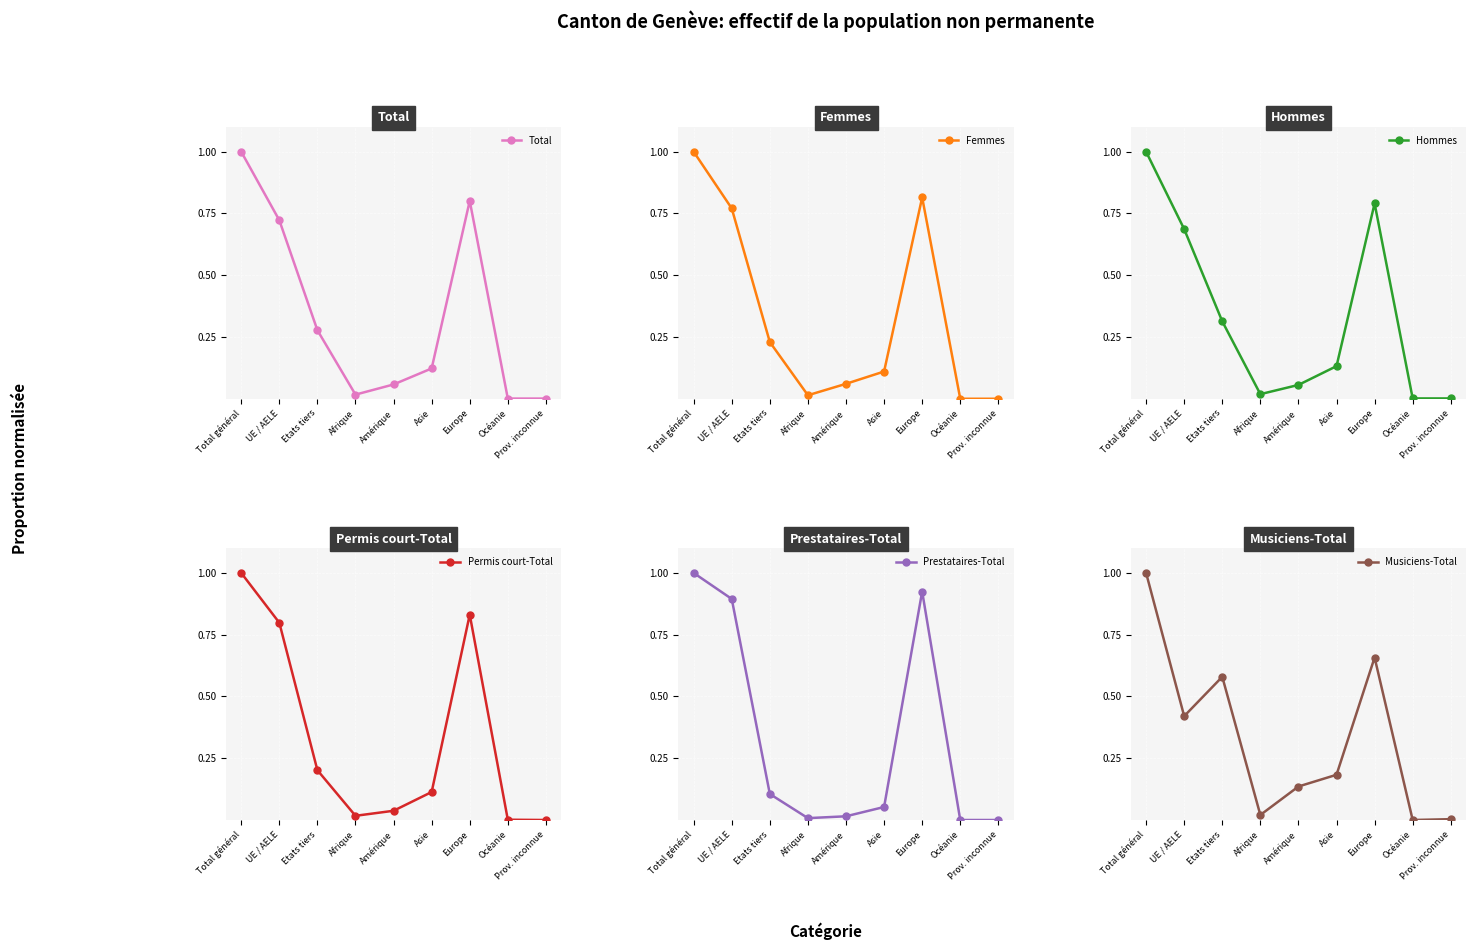

Between which two adjacent categories do Hommes and Femmes first intersect?

UE / AELE and Etats tiers